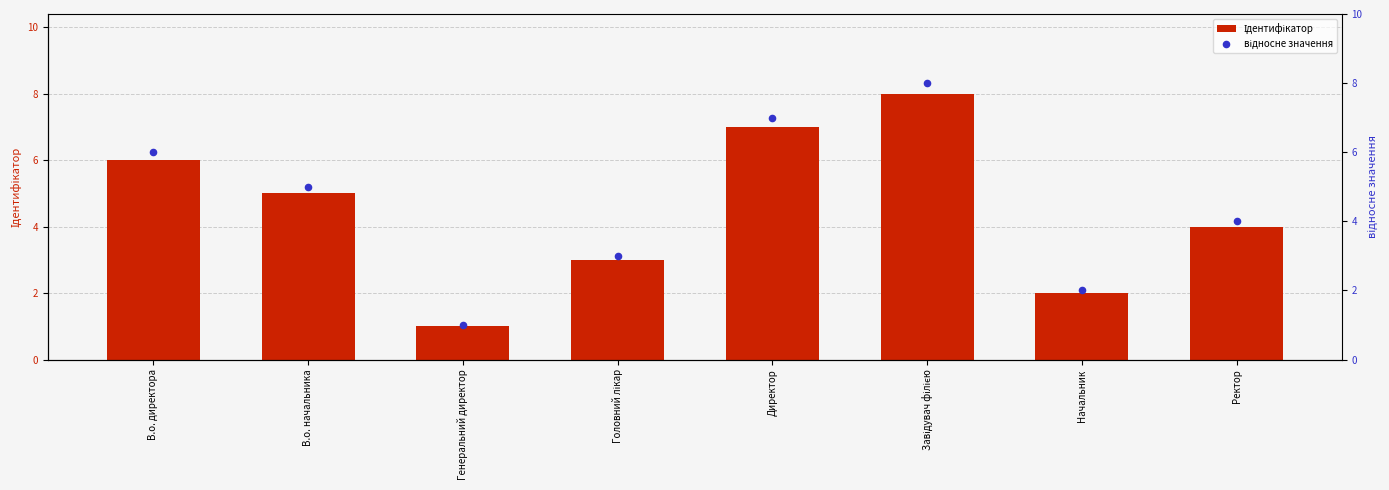

At how many categories does at least one series exceed 2?

6